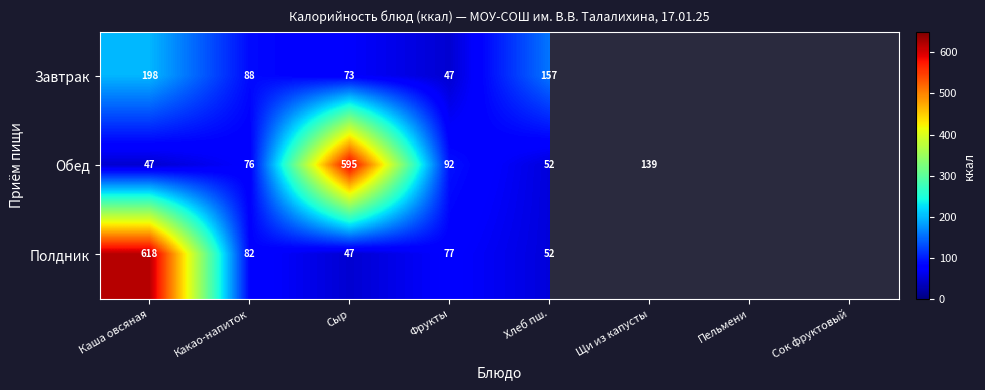

Is the value of Завтрак at Какао-напиток greater than the value of Полдник at Хлеб пш.?

Yes